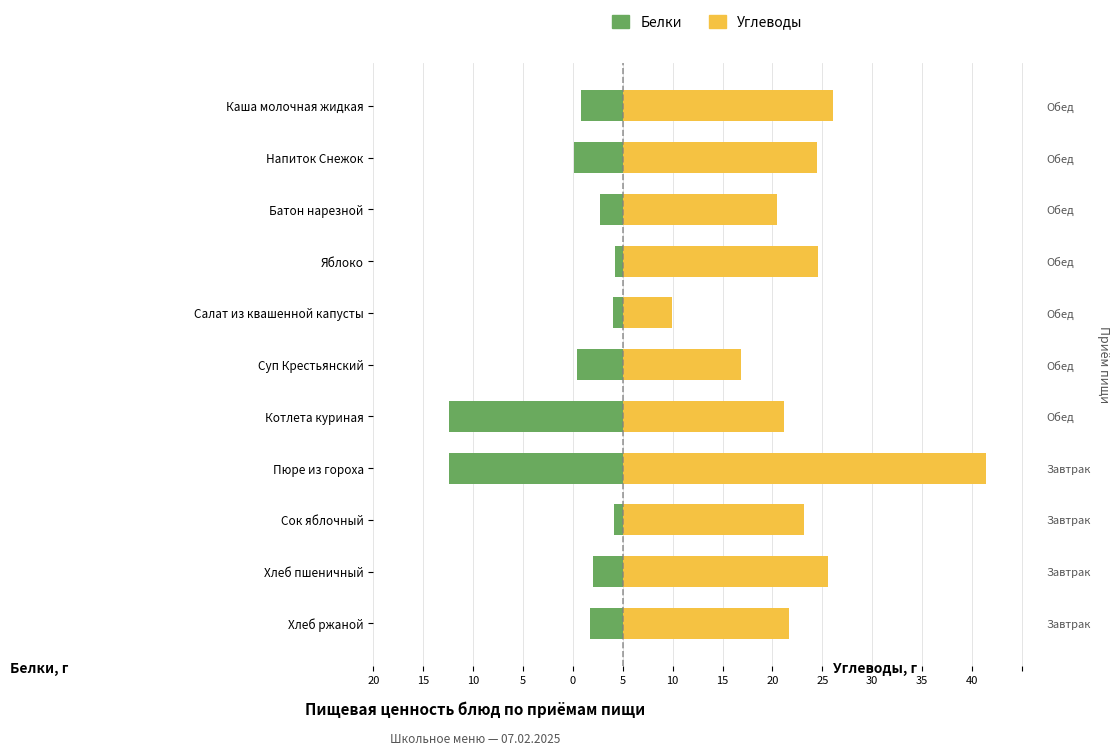

How many values in the Углеводы series are below 18?

5